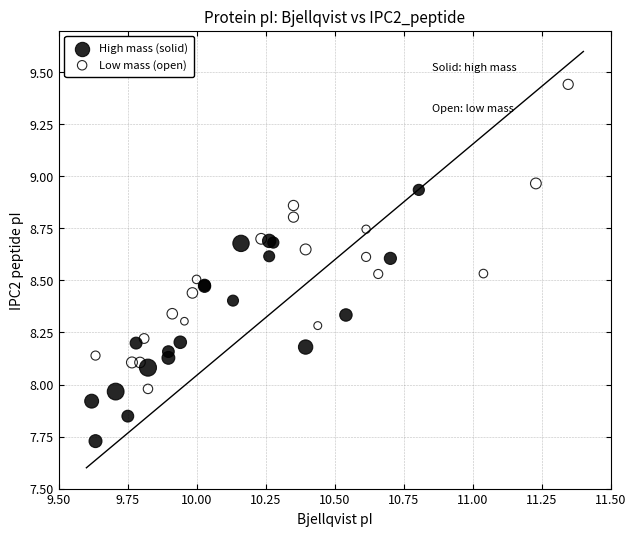

Which series reaches the maximum Y coordinate?

Low mass (open)